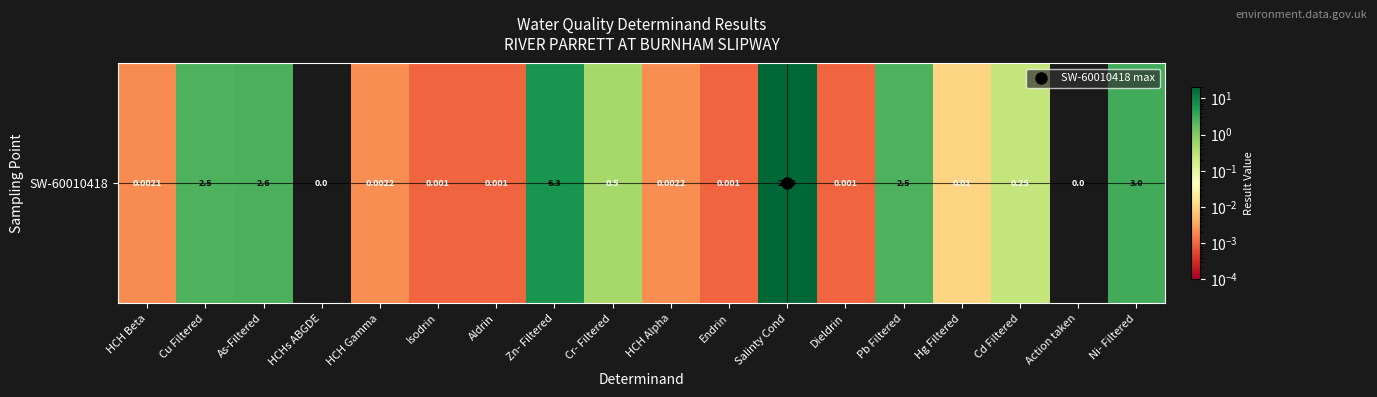

How many positive values are there?

16